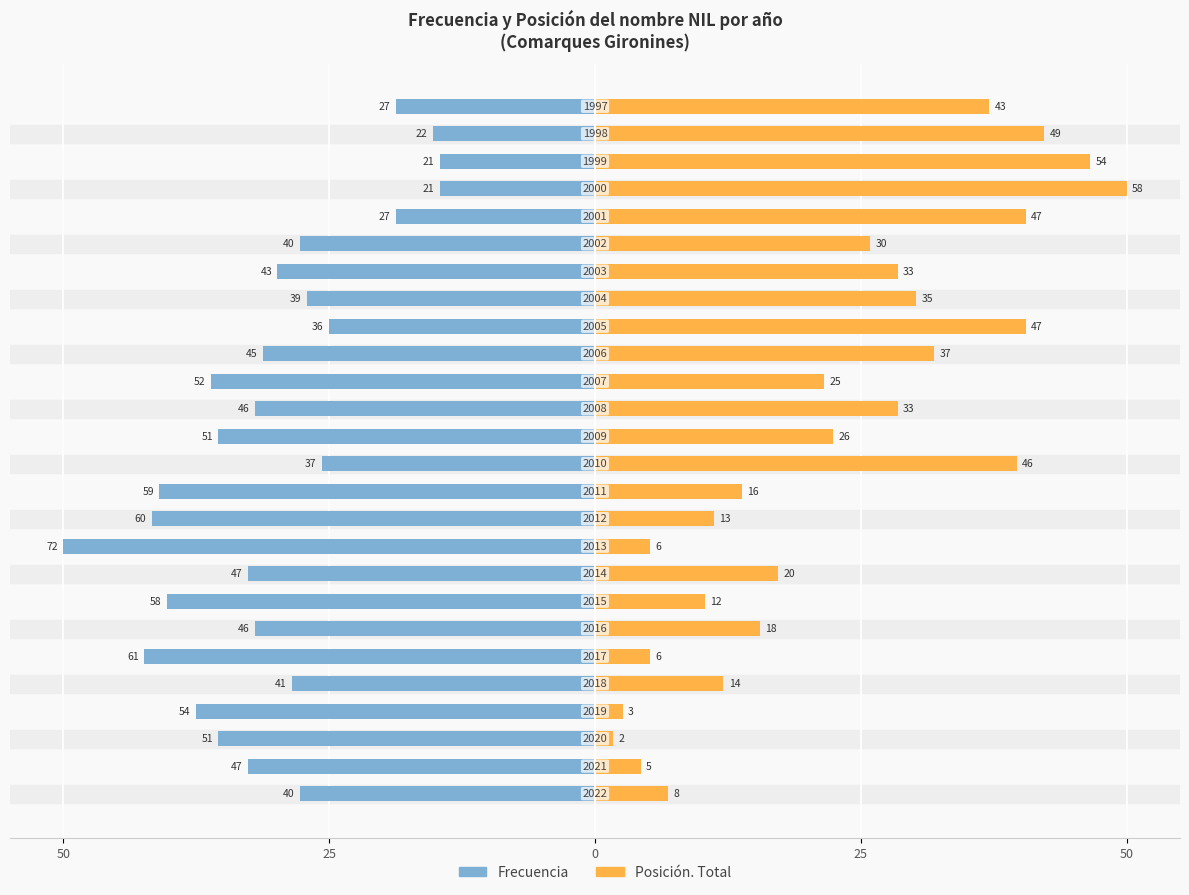

Are the bars horizontal?

Yes